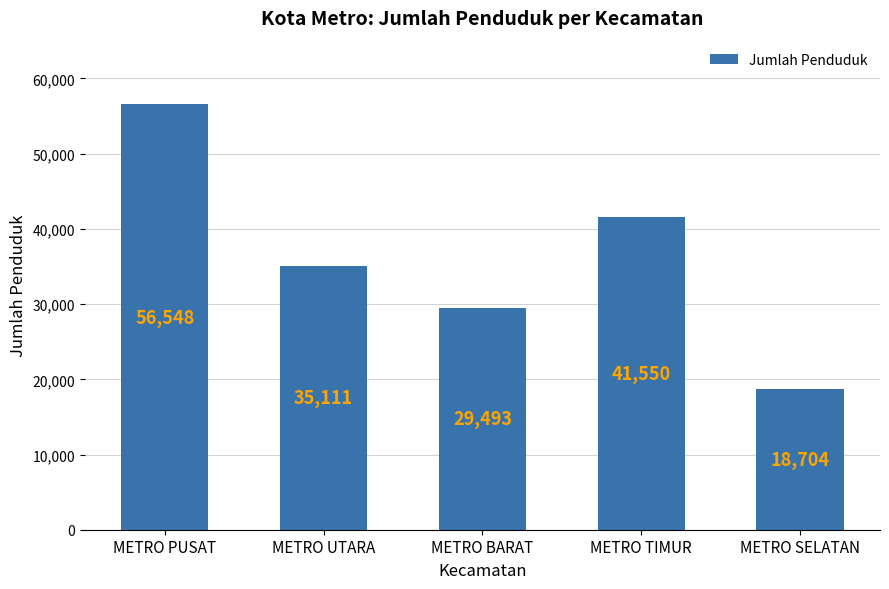

Where does the data first go above 35111?

METRO PUSAT